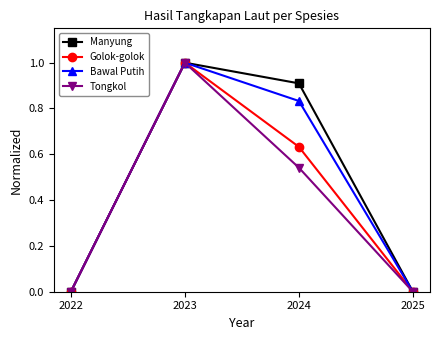

Is it true that Bawal Putih equals 1.7 at 2023?

False